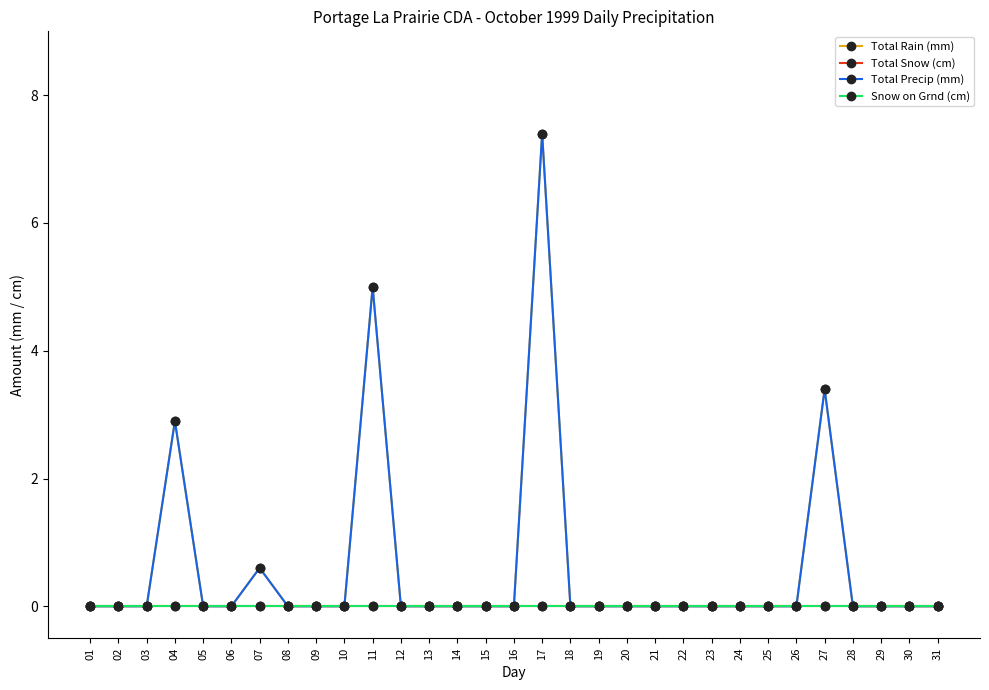

At which label is Snow on Grnd (cm) closest to 0?

01